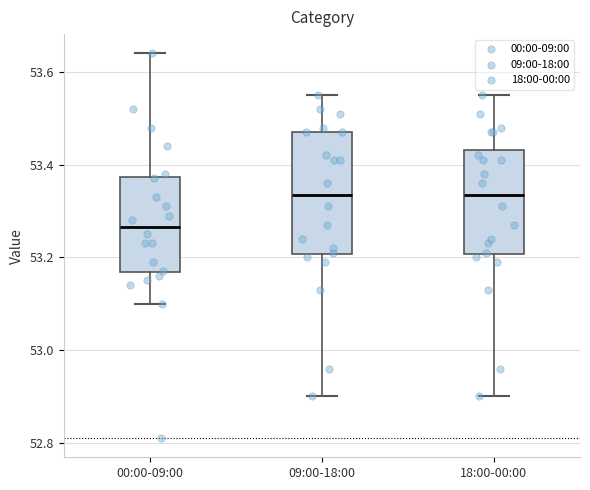

Reading left to right, transcribe this box plot: for each box, give where its median line is, the range the box spans, and where its two whiskers end, as read against the y-axis. The values are not printed on the chart, so give them approximately, as read against the axis.

00:00-09:00: median 53.26, box 53.16 to 53.38, whiskers 53.10 to 53.64
09:00-18:00: median 53.34, box 53.20 to 53.48, whiskers 52.90 to 53.56
18:00-00:00: median 53.34, box 53.20 to 53.44, whiskers 52.90 to 53.56